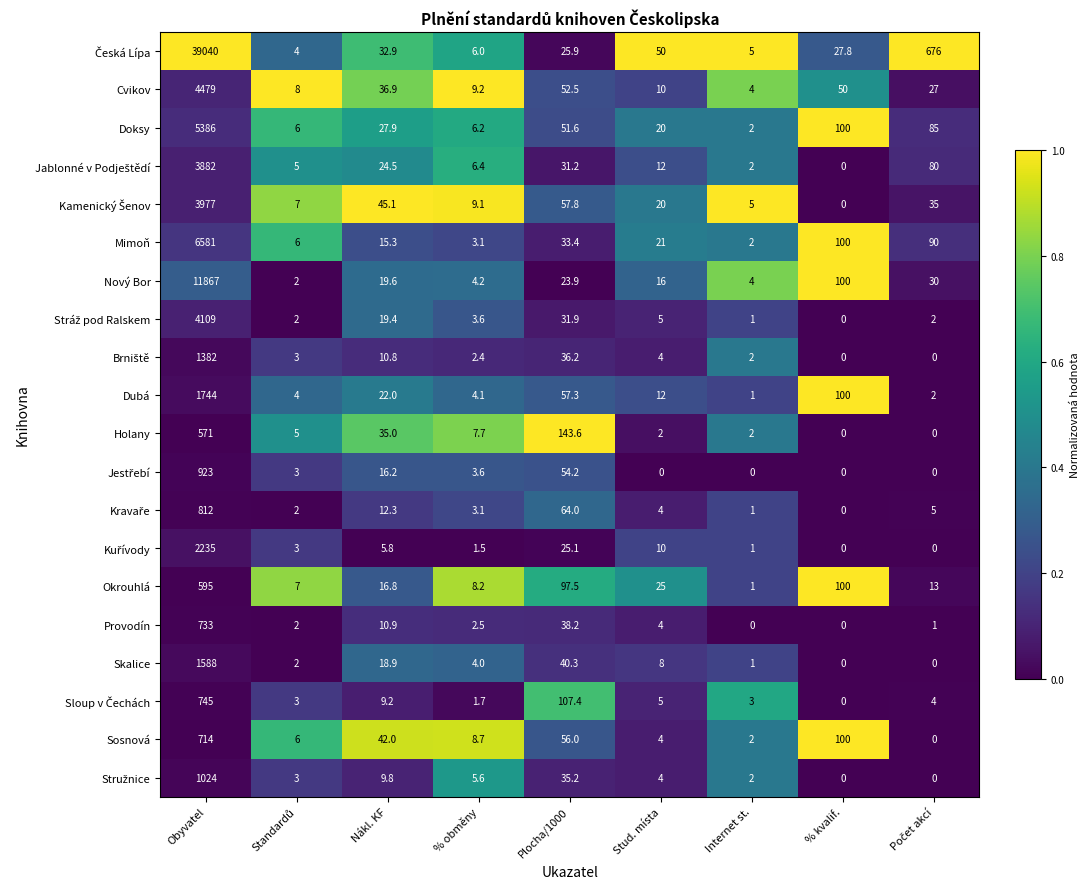

Is it true that Skalice equals -1015.5 at % kvalif.?

False